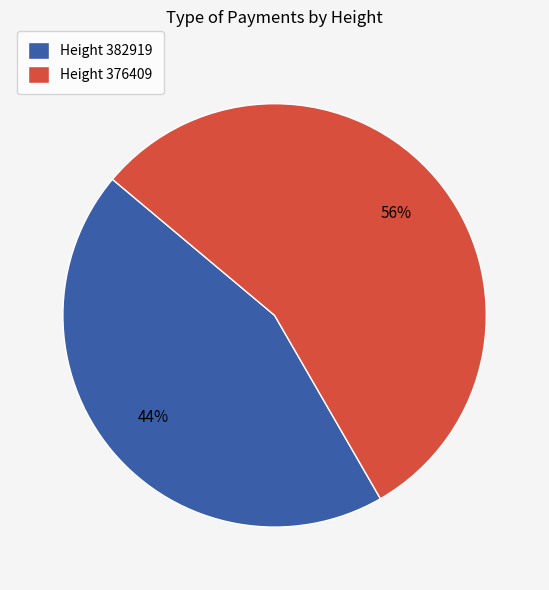

Is it true that Height 382919 is 33% of the pie?

False